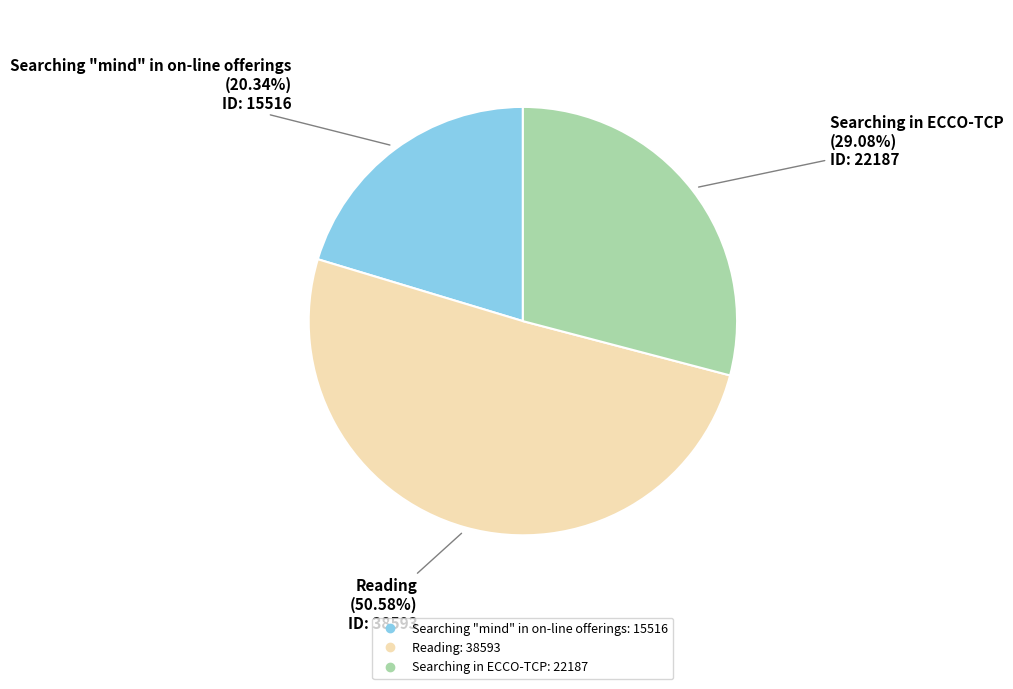

How many slices are in this pie chart?

3